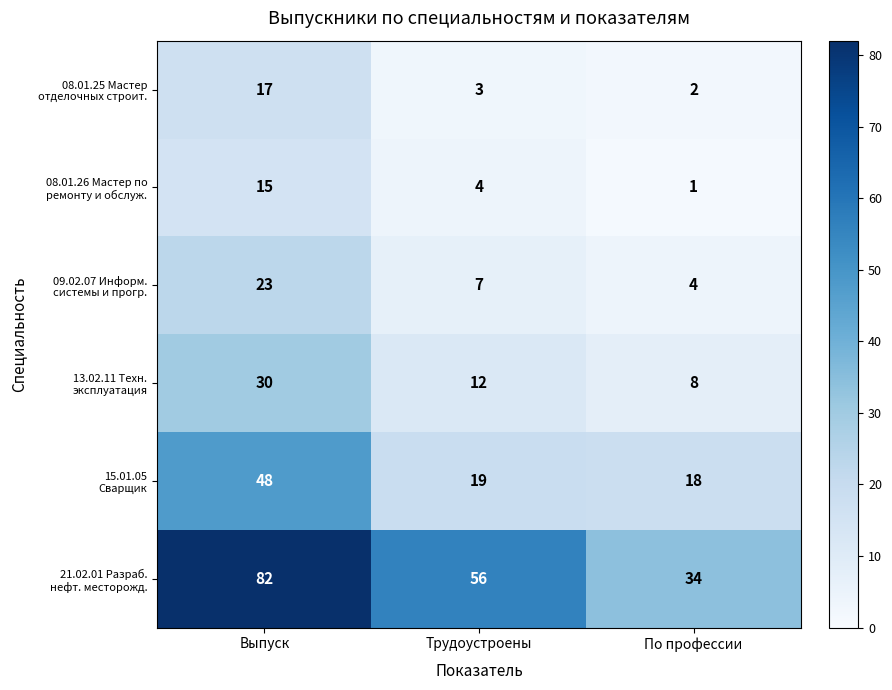

At how many categories does at least one series exceed 5?

3